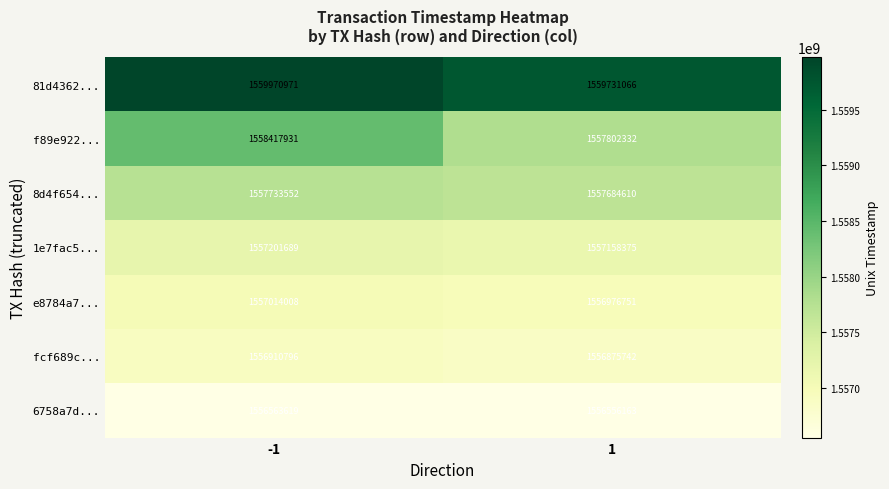

The value of e8784a7... at -1 is 2165669687. True or false?

False